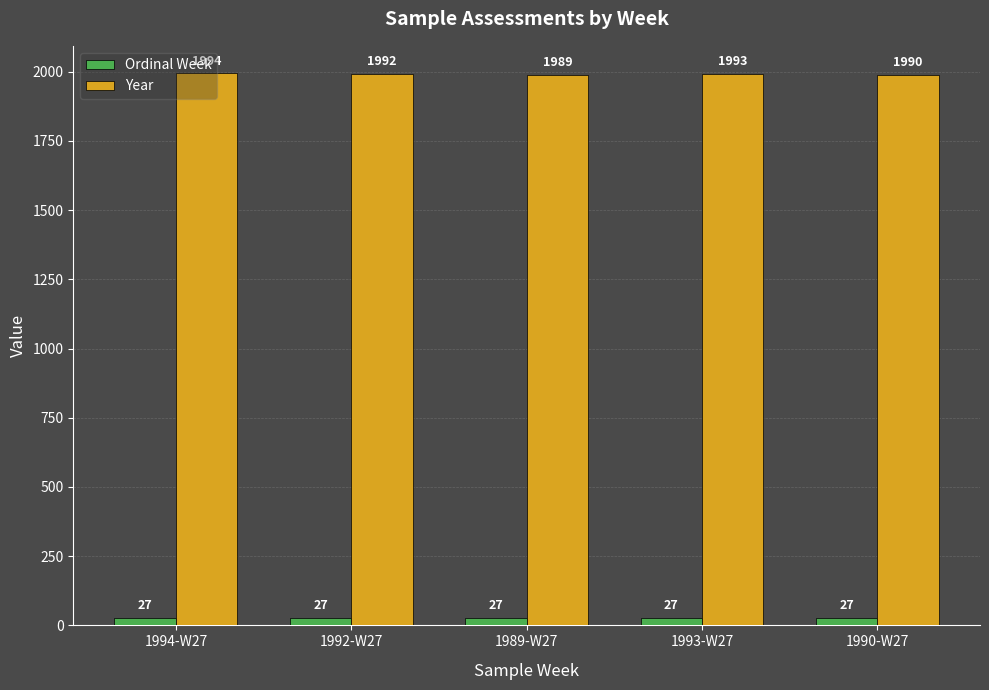

Count the number of data series in this chart.

2